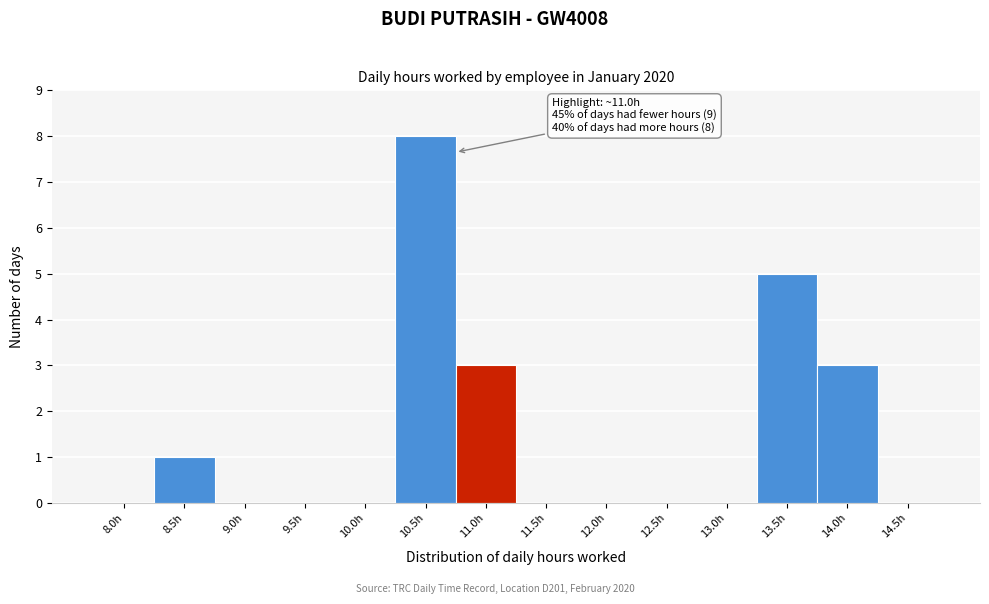

Reading left to right, extract all data points from this chart.

8.0h=0	8.5h=1	9.0h=0	9.5h=0	10.0h=0	10.5h=8	11.0h=3	11.5h=0	12.0h=0	12.5h=0	13.0h=0	13.5h=5	14.0h=3	14.5h=0